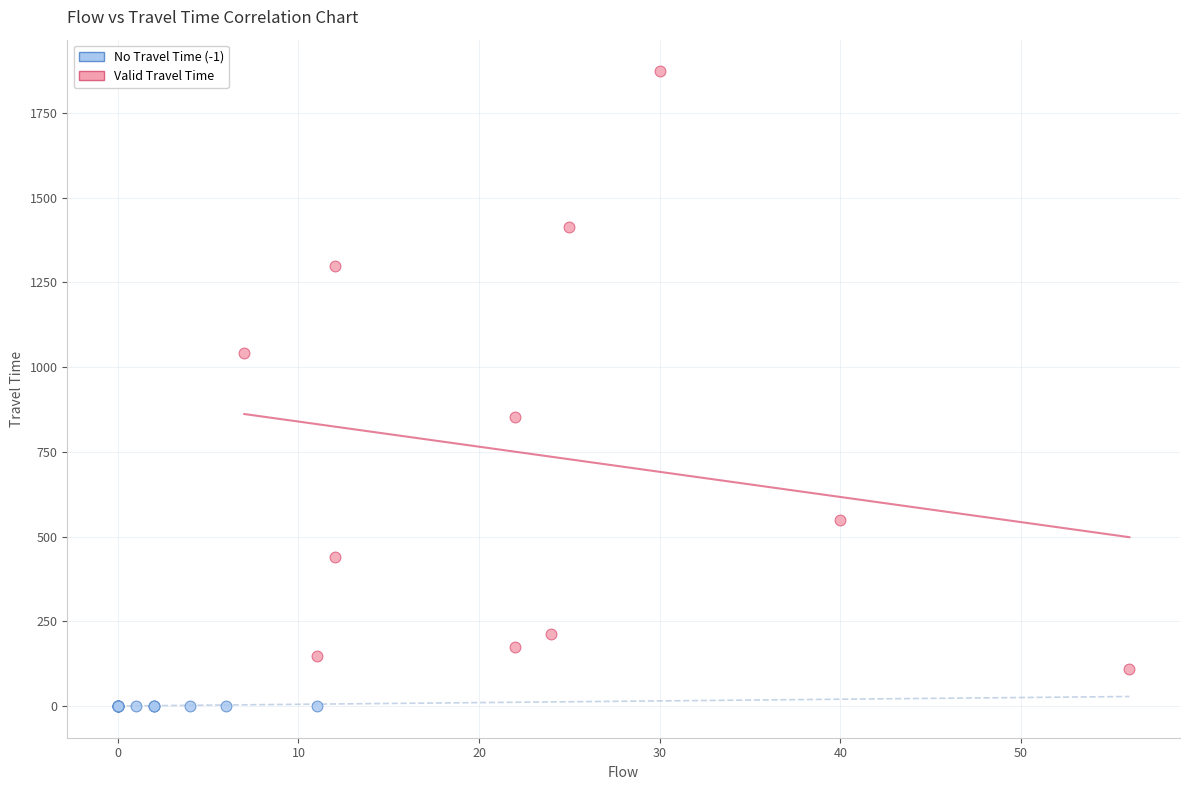

What are all the series names shown in the legend?

No Travel Time (-1), Valid Travel Time